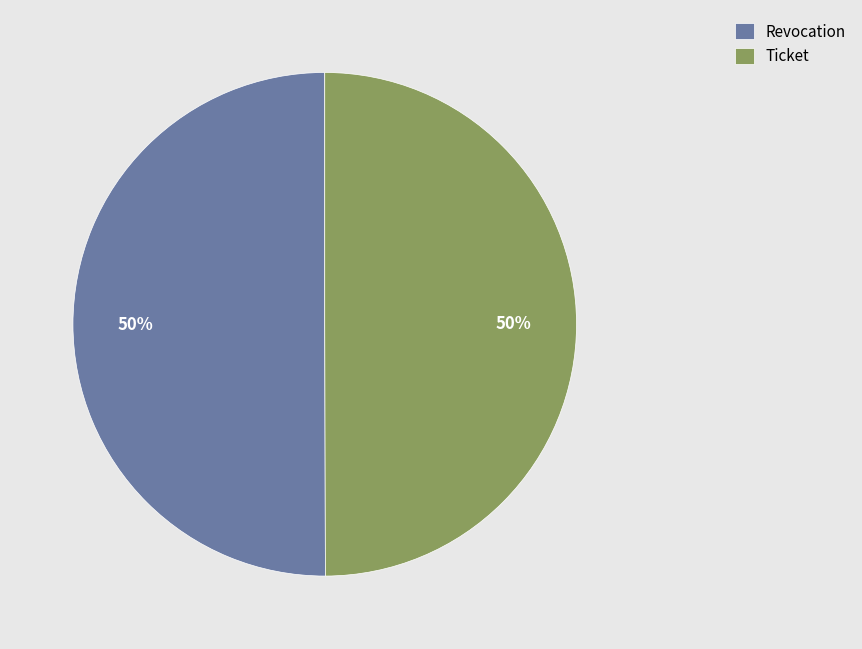

Approximately how many times larger is the value at Ticket compared to Revocation?

1.0